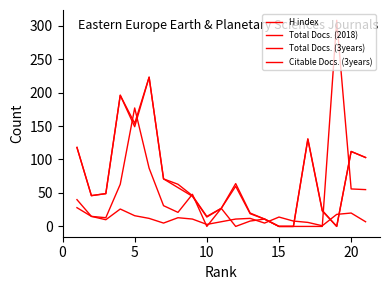

What is the average value of the Citable Docs. (3years) series?

69